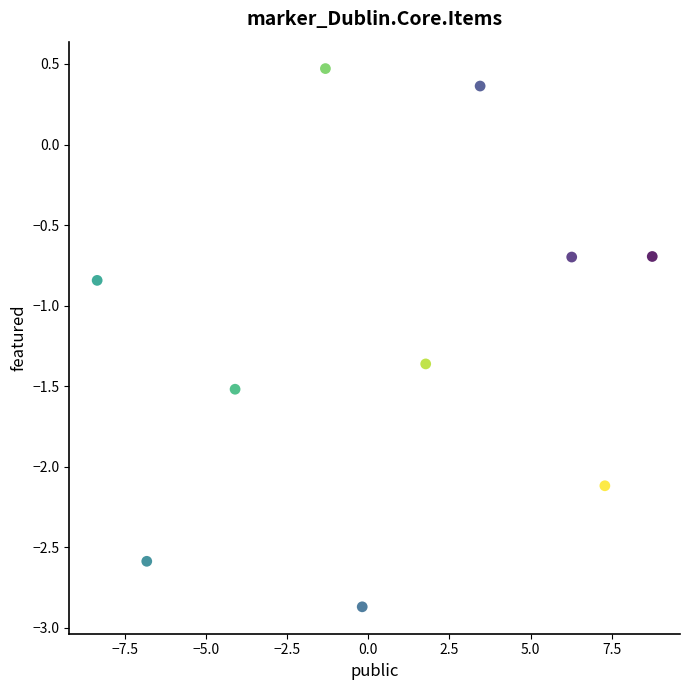

What is the average X value?

0.7